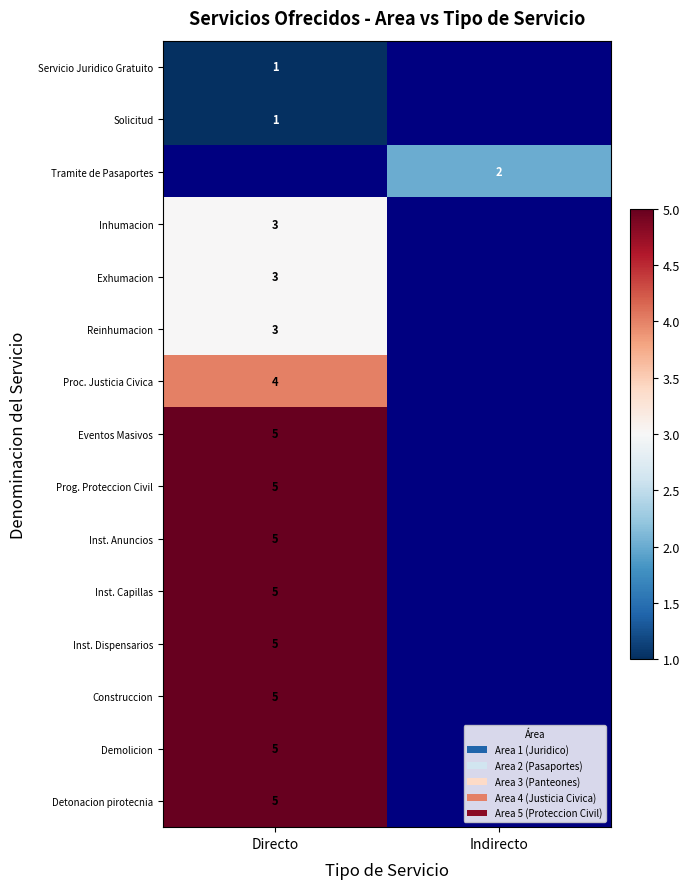

What is the spread (max minus min) of values at Directo?

4.0